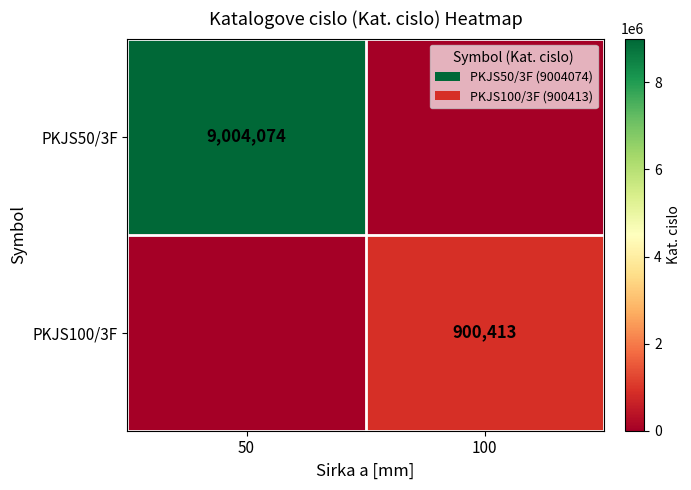

Is the value of PKJS100/3F at 100 greater than the value of PKJS50/3F at 50?

No